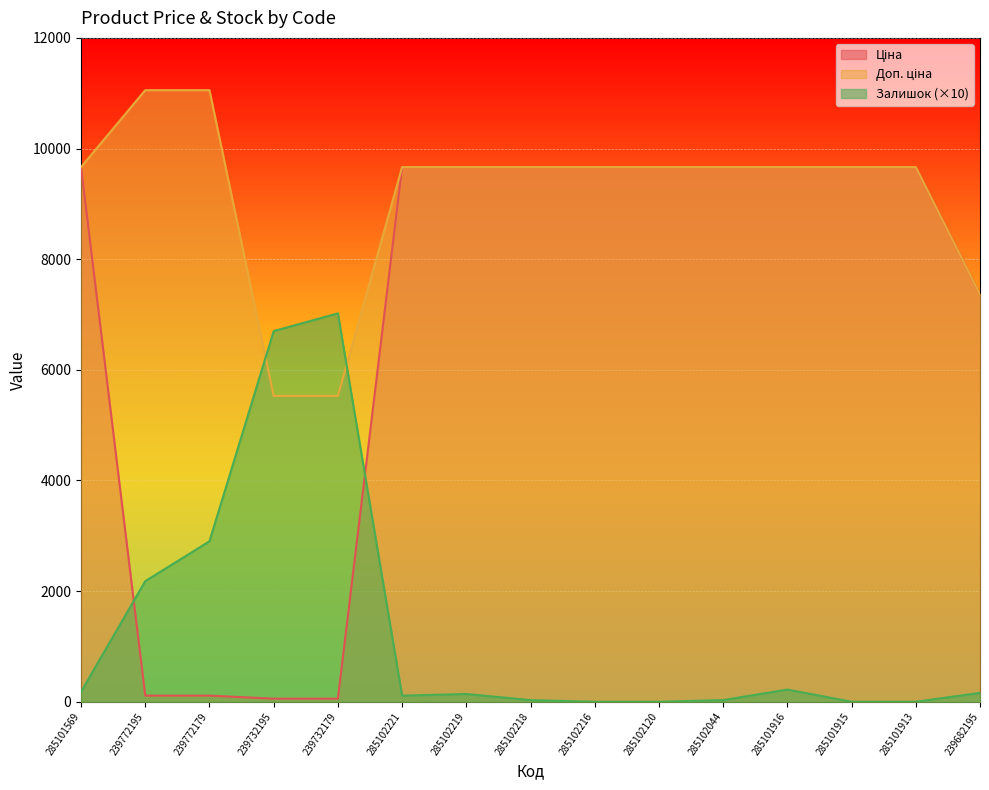

How many values in the Доп. ціна series exceed 9664?

12